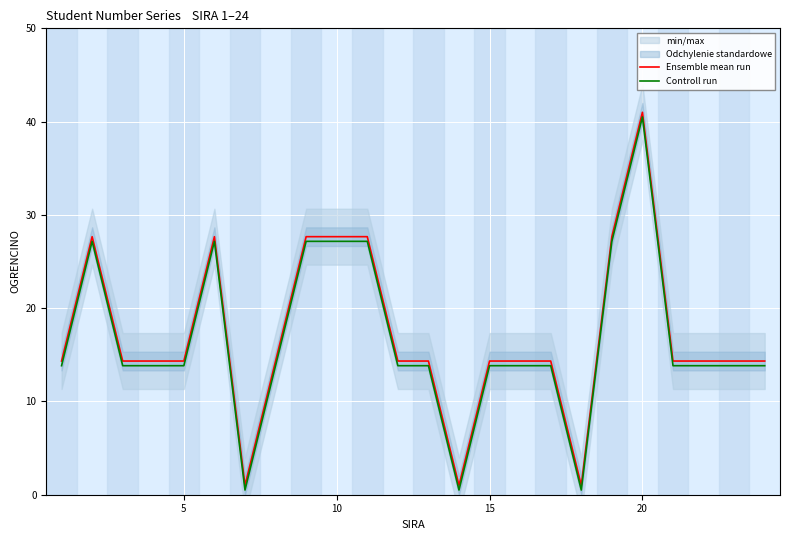

True or false: Ensemble mean run and Controll run intersect in this chart.

False